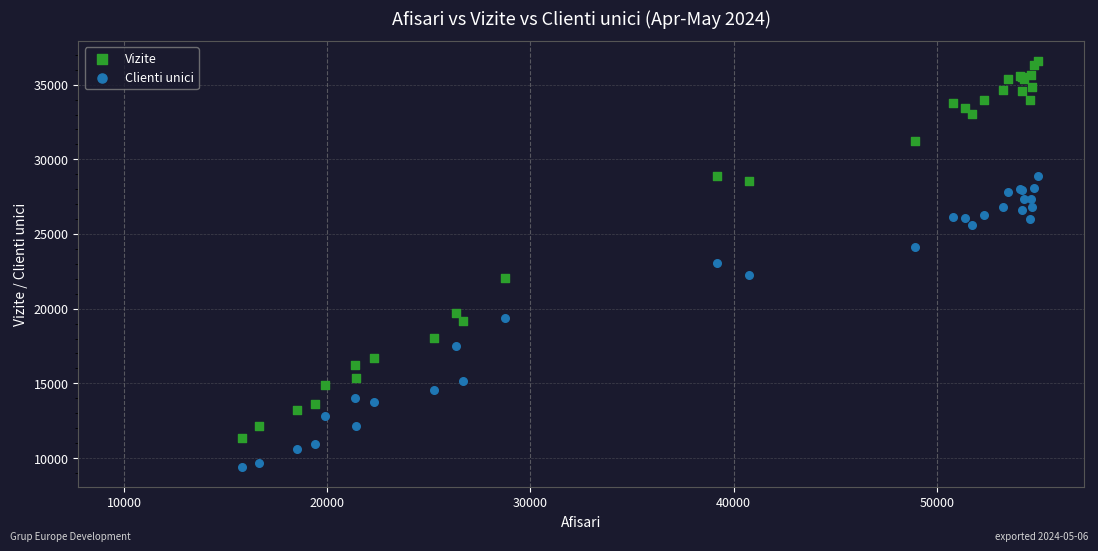

Which series has the widest spread of Y values?

Vizite